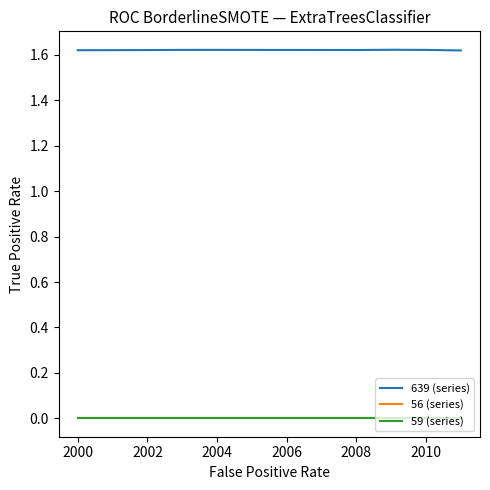

What is the minimum value for 639 (series)?

1.6